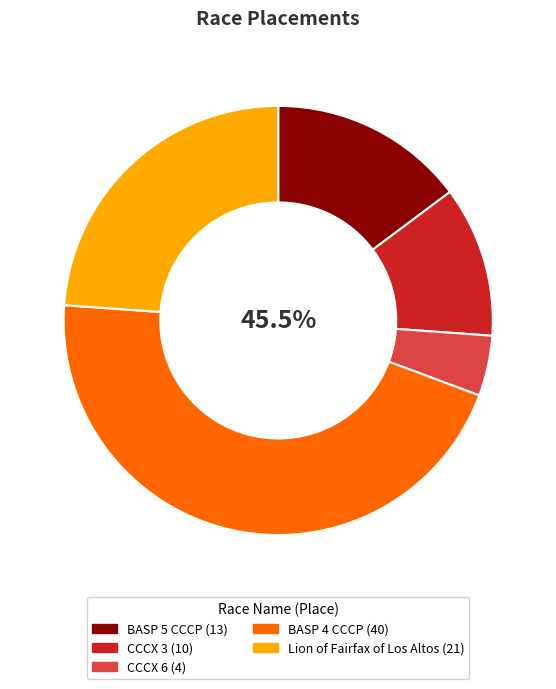

Is BASP 5 CCCP the majority of the pie?

No